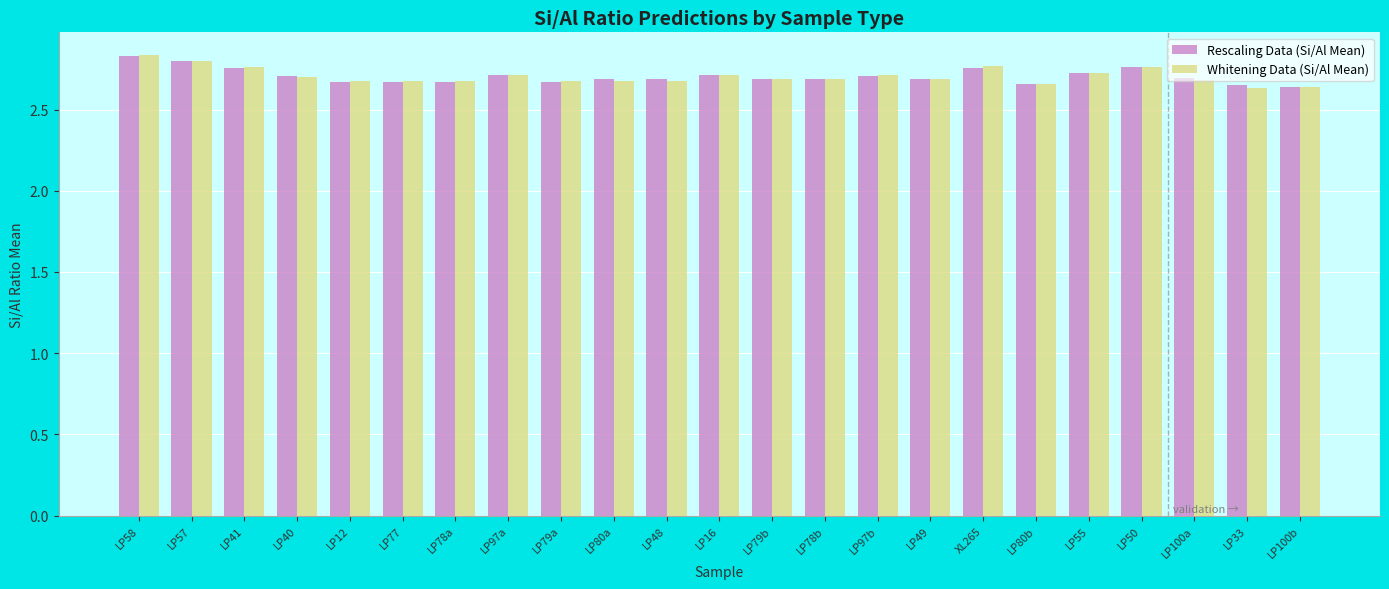

At how many categories does at least one series exceed 2?

23